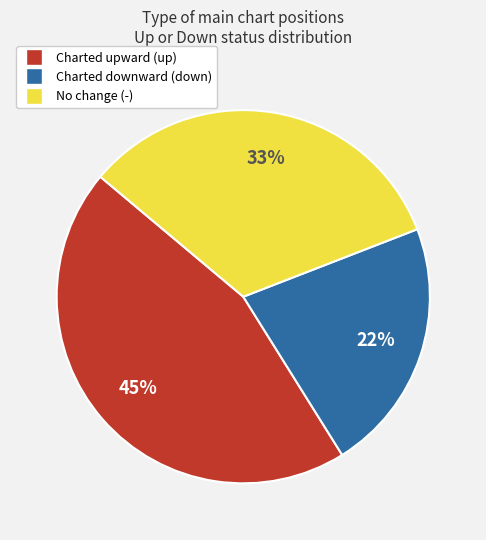

To the nearest percent, what is the average slice percentage?

33%